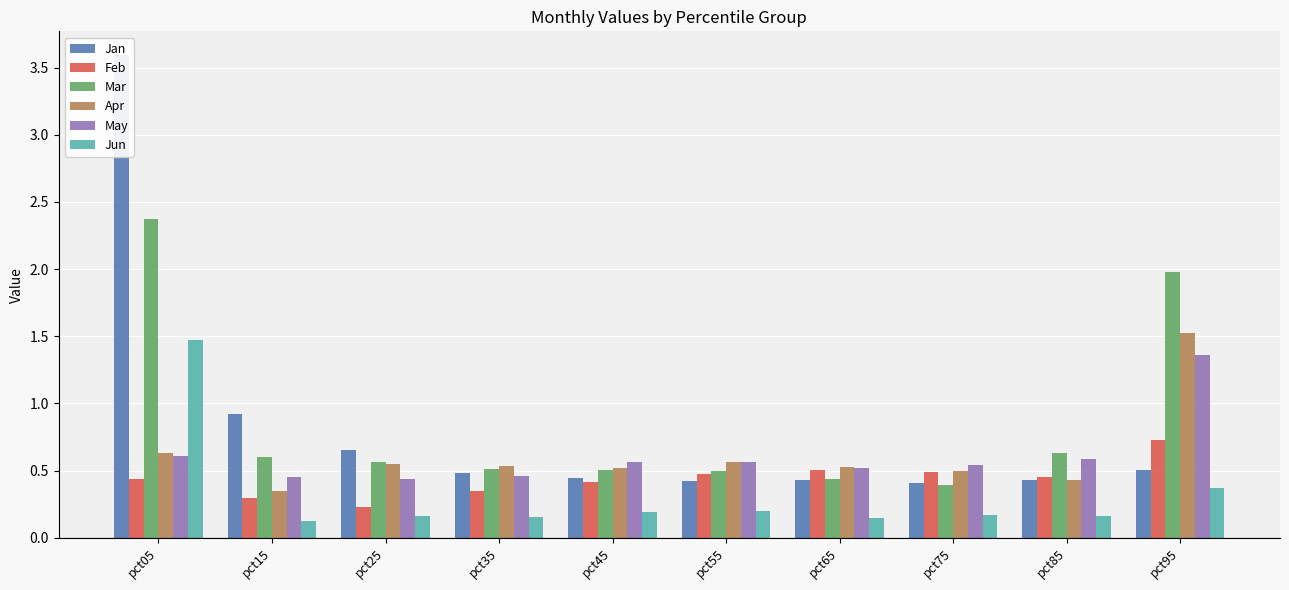

Read the Apr value at pct45.

0.5